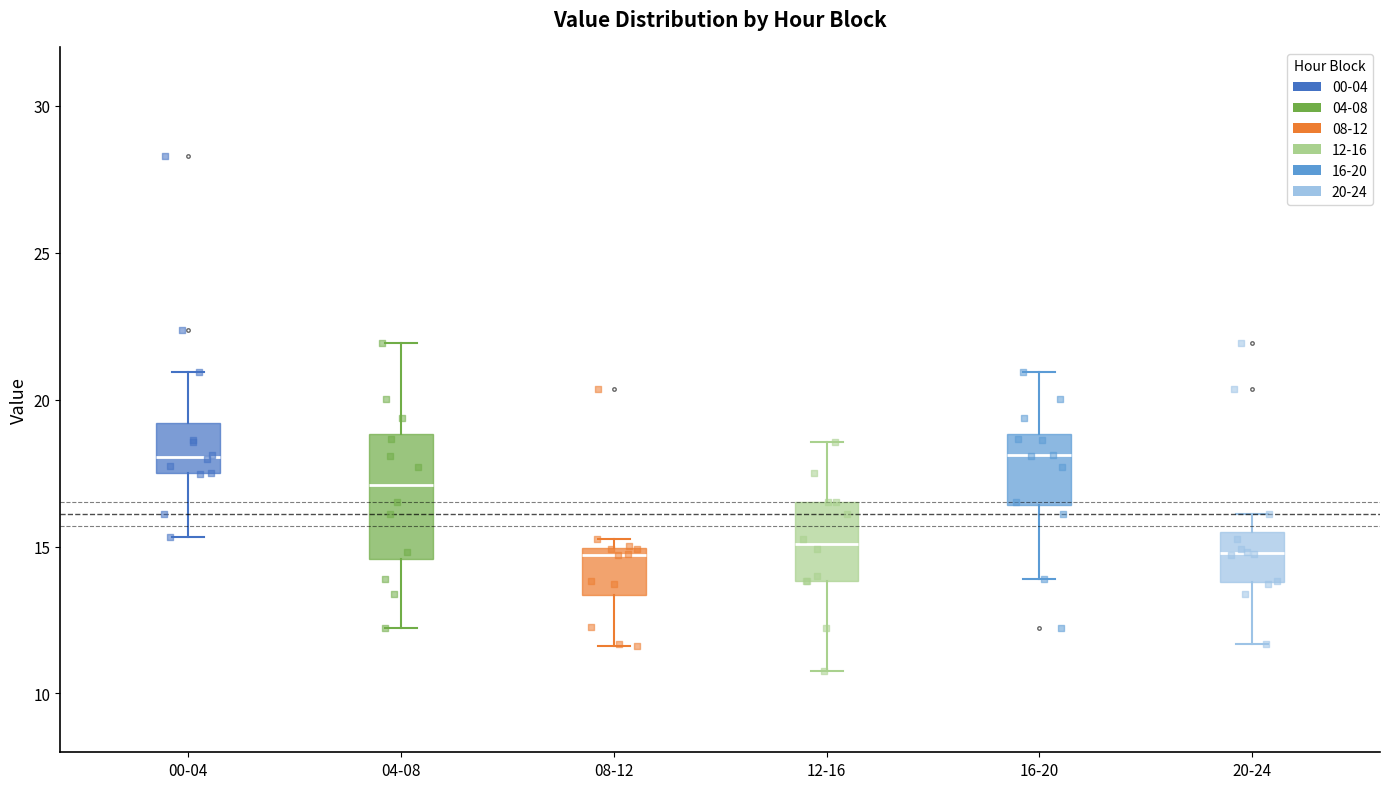

Reading left to right, read every box against the y-axis: the position of its median line, the range the box covers, and the ends of its whiskers. The values are not printed on the chart, so give them approximately, as read against the axis.

00-04: median 18.0, box 17.5 to 19.0, whiskers 15.5 to 21.0
04-08: median 17.0, box 14.5 to 19.0, whiskers 12.0 to 22.0
08-12: median 14.5, box 13.5 to 15.0, whiskers 11.5 to 15.5
12-16: median 15.0, box 14.0 to 16.5, whiskers 11.0 to 18.5
16-20: median 18.0, box 16.5 to 19.0, whiskers 14.0 to 21.0
20-24: median 15.0, box 14.0 to 15.5, whiskers 11.5 to 16.0